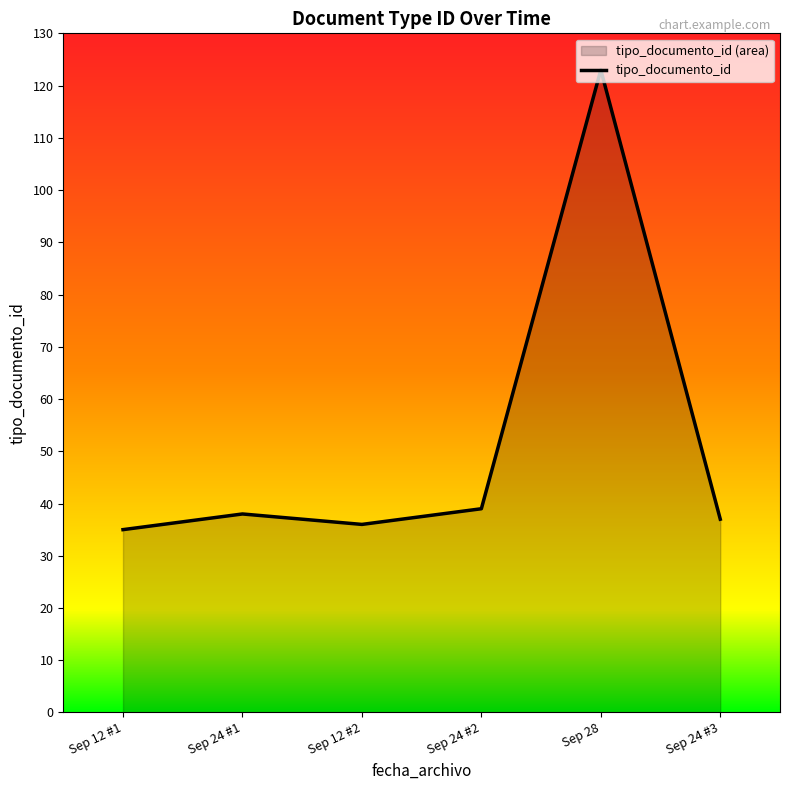

What is the difference between the second highest and minimum values?

4